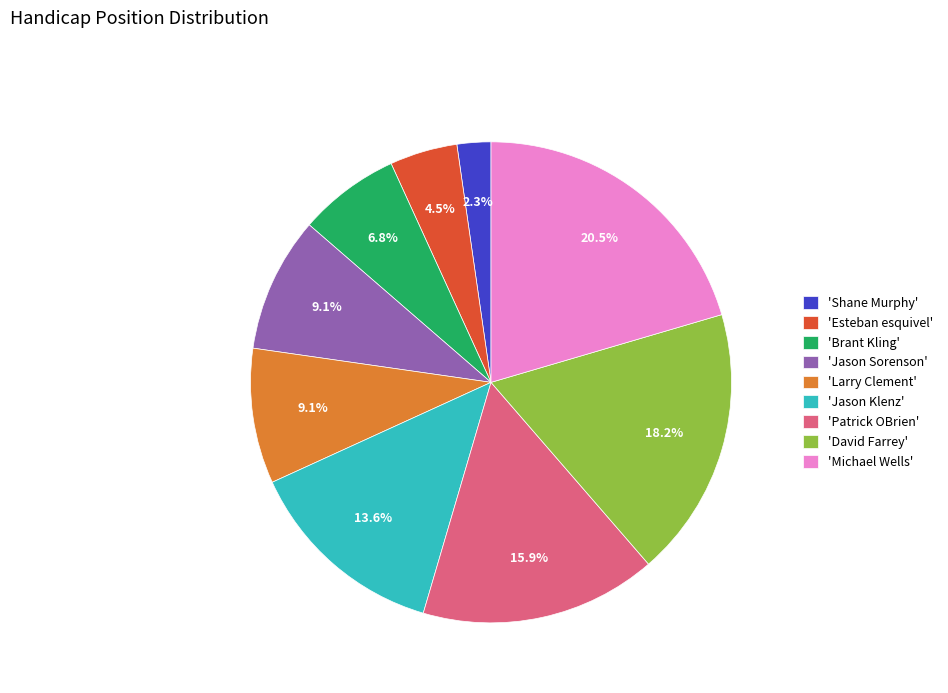

Which has a higher value, 'Patrick OBrien' or 'Larry Clement'?

'Patrick OBrien'